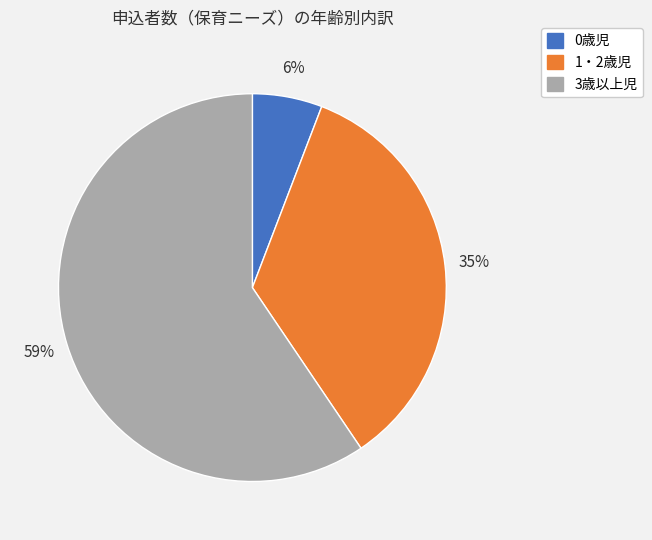

Is it true that 0歳児 is 6% of the pie?

True